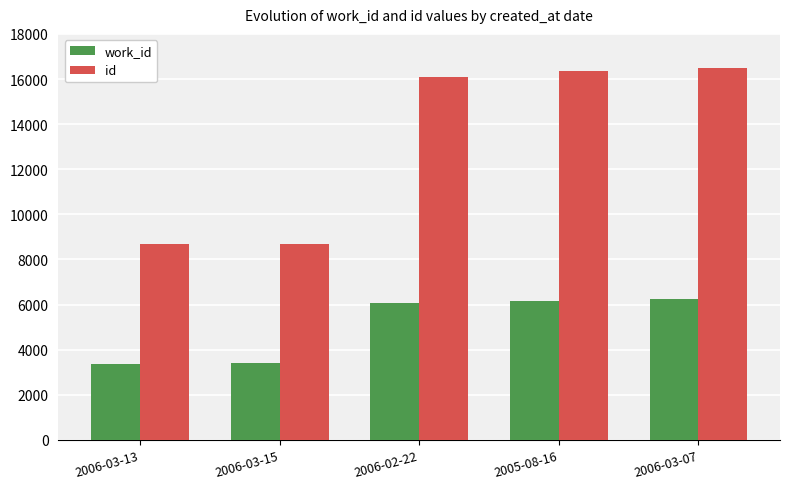

List the series in order of their overall mean, lowest first.

work_id, id